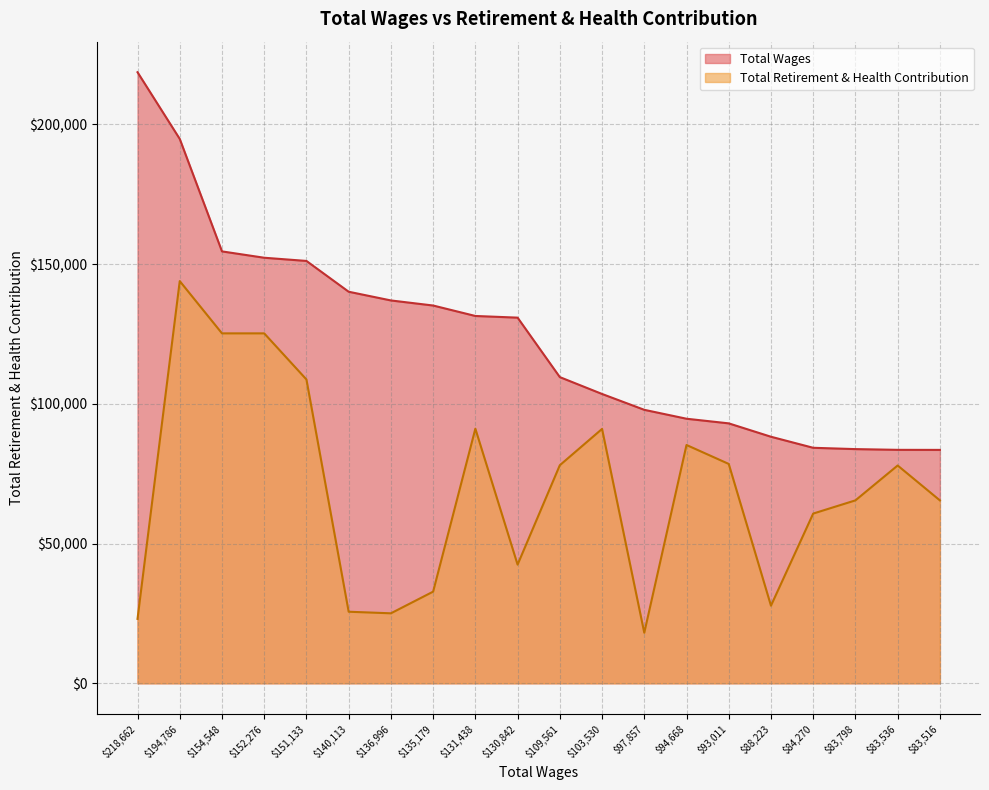

Where is the first local maximum for Total Retirement & Health Contribution?

$194,786